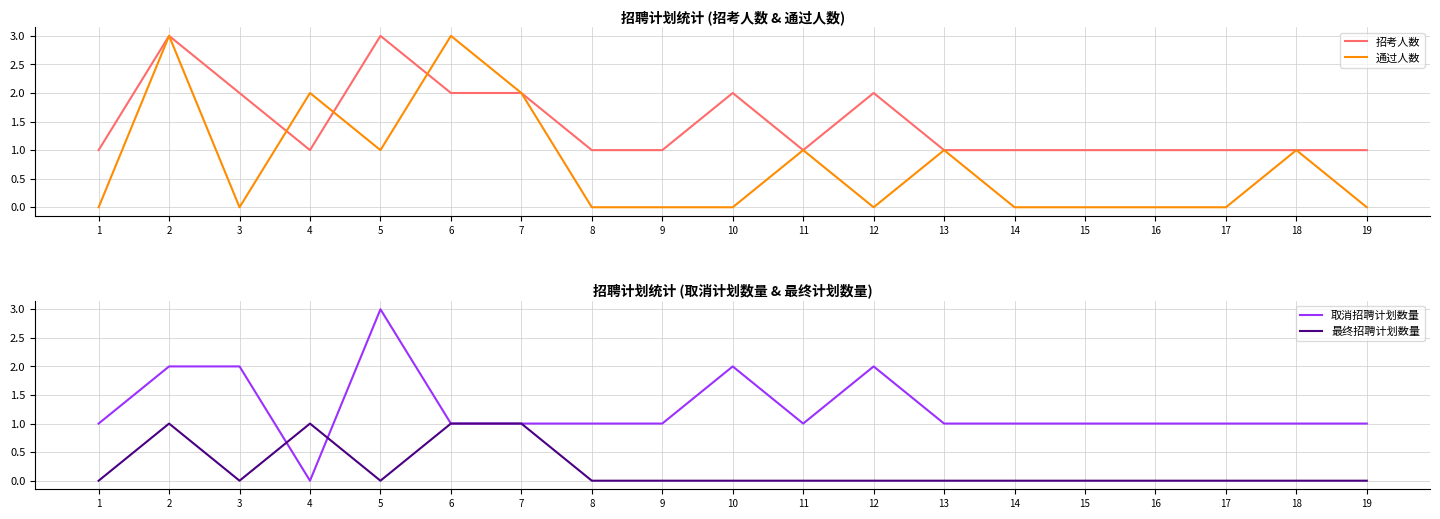

Which series has the largest range (max minus min)?

通过人数